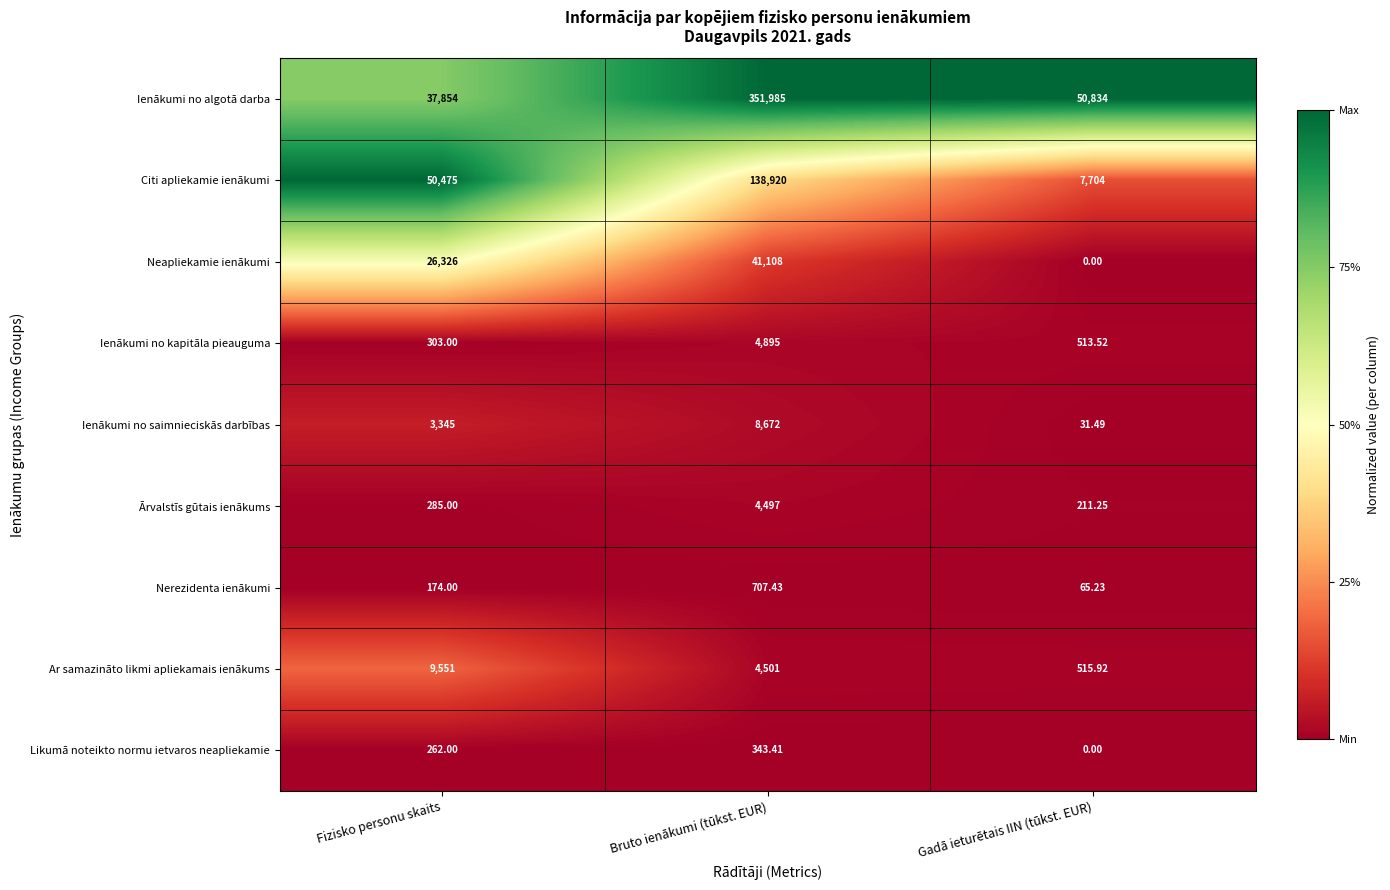

List the series in order of their peak value, lowest first.

Likumā noteikto normu ietvaros neapliekamie, Nerezidenta ienākumi, Ārvalstīs gūtais ienākums, Ienākumi no kapitāla pieauguma, Ienākumi no saimnieciskās darbības, Ar samazināto likmi apliekamais ienākums, Neapliekamie ienākumi, Citi apliekamie ienākumi, Ienākumi no algotā darba